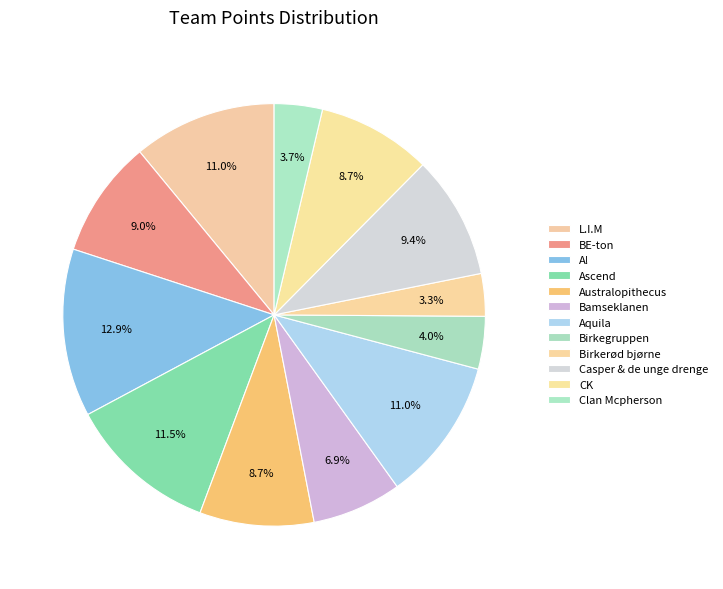

To the nearest percent, what portion does CK represent?

9%